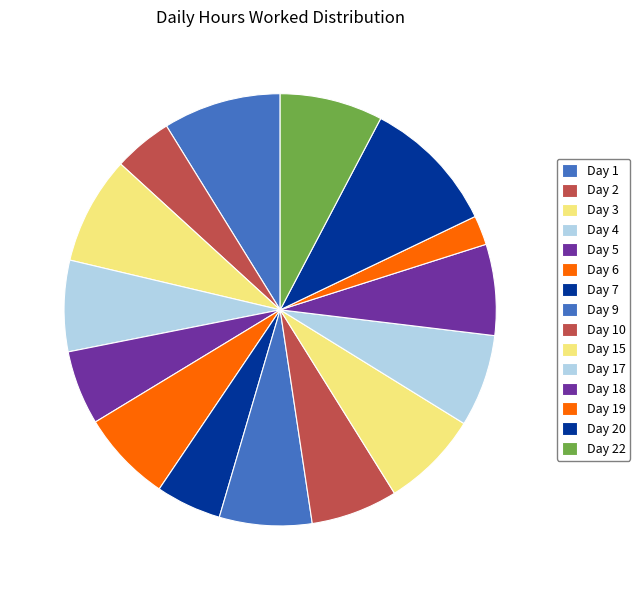

How many slices are in this pie chart?

15